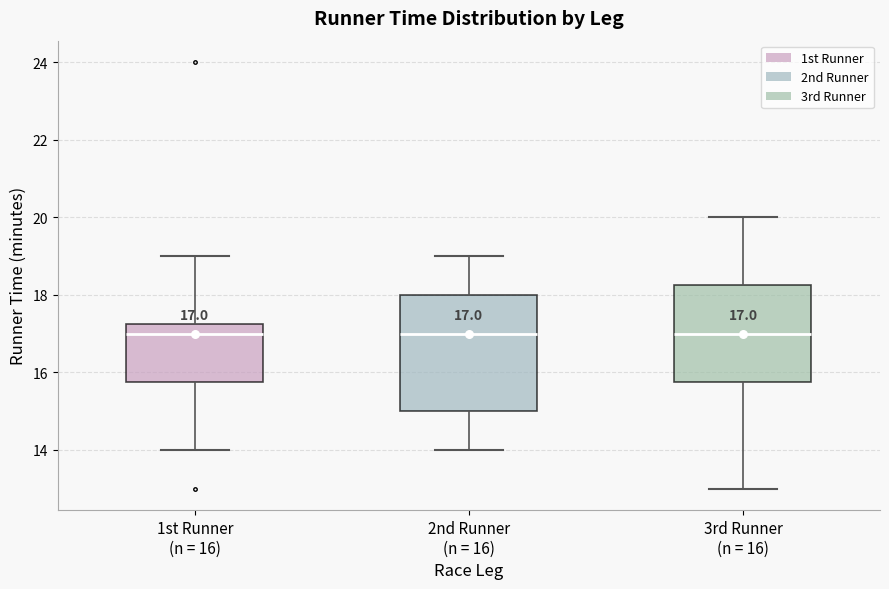

Comparing the boxes themselves (not the whiskers), which one is the tallest?

2nd Runner (n = 16)